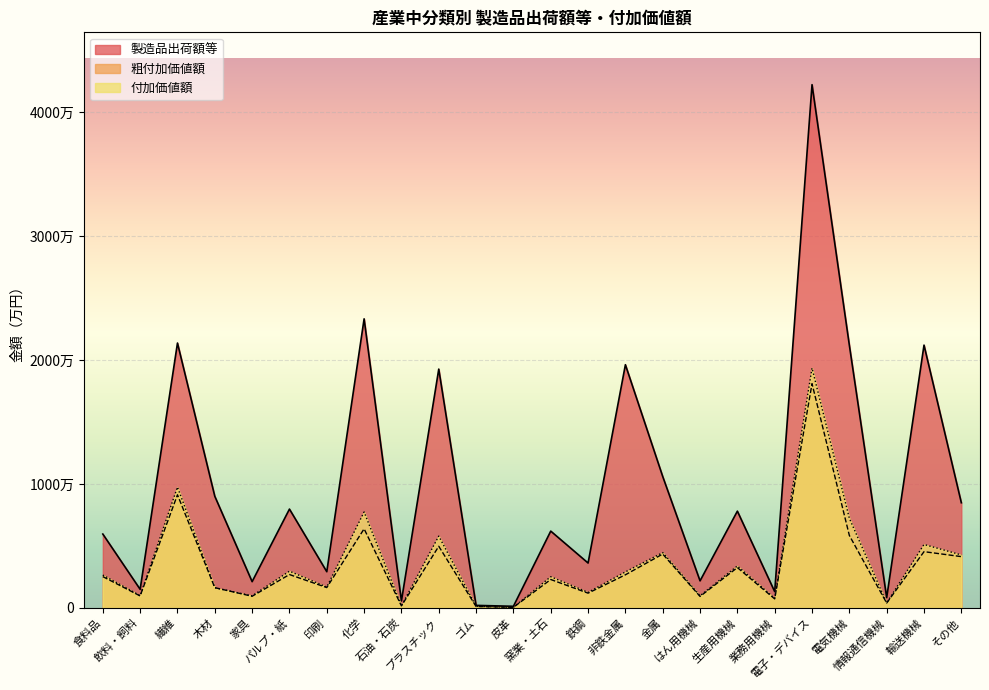

How many values in the 付加価値額 series exceed 2645748?

11